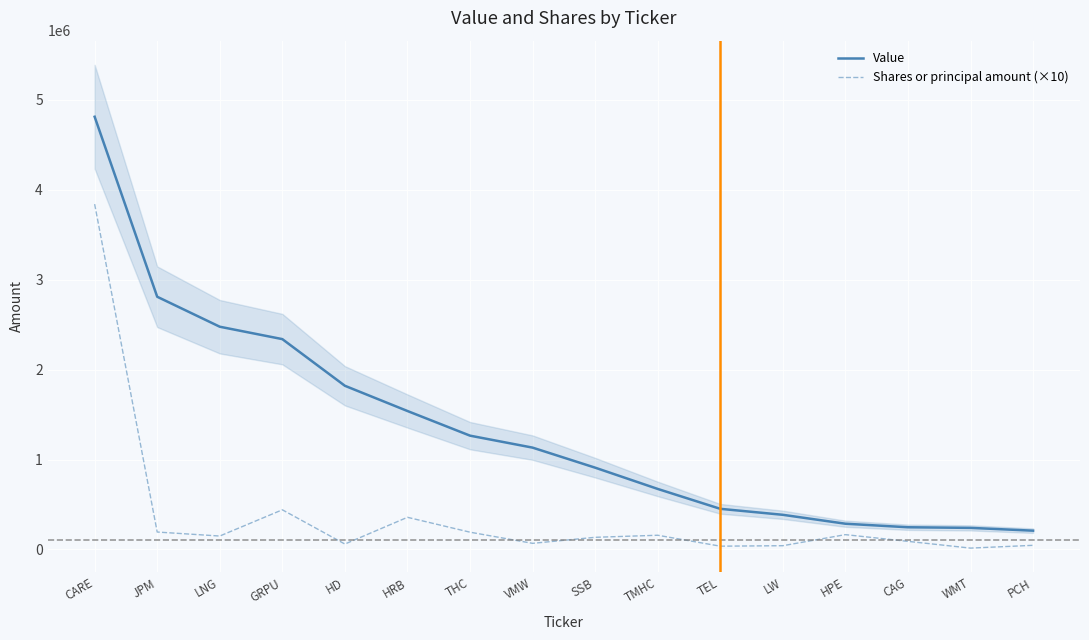

Is it true that Shares or principal amount (×10) equals 121995 at JPM?

False